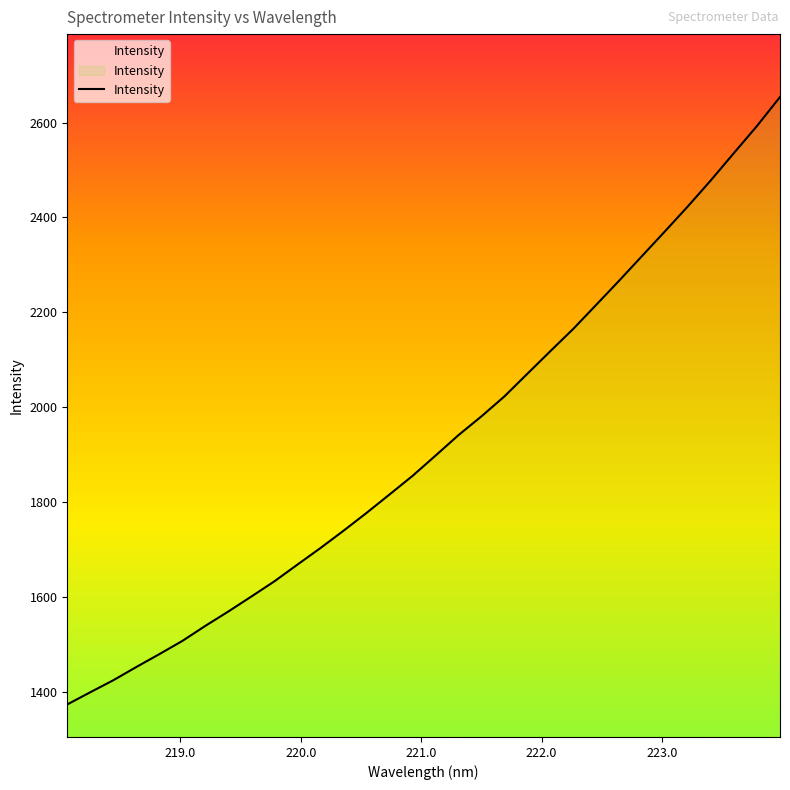

What is the greatest value displayed?

2654.0